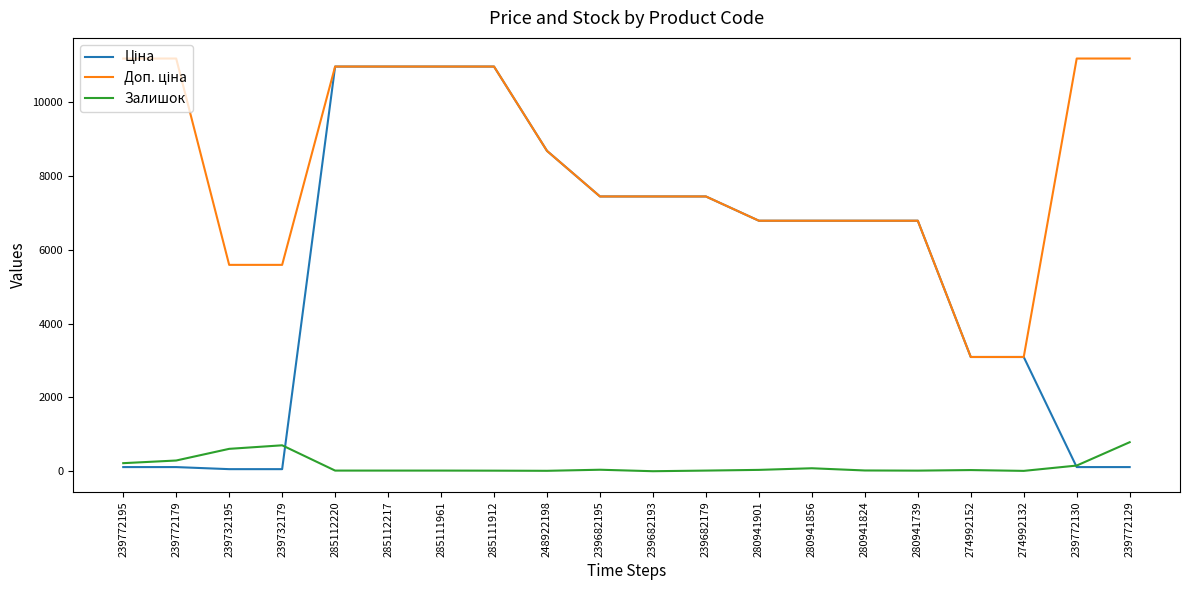

What is the maximum value shown in the chart?

11182.0